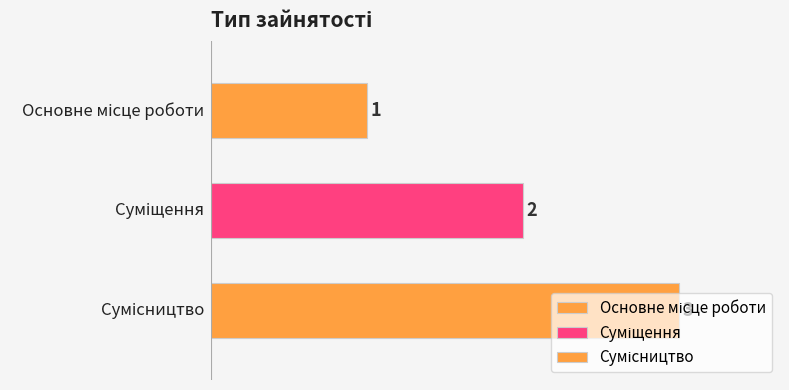

What position from the right is Основне місце роботи?

3